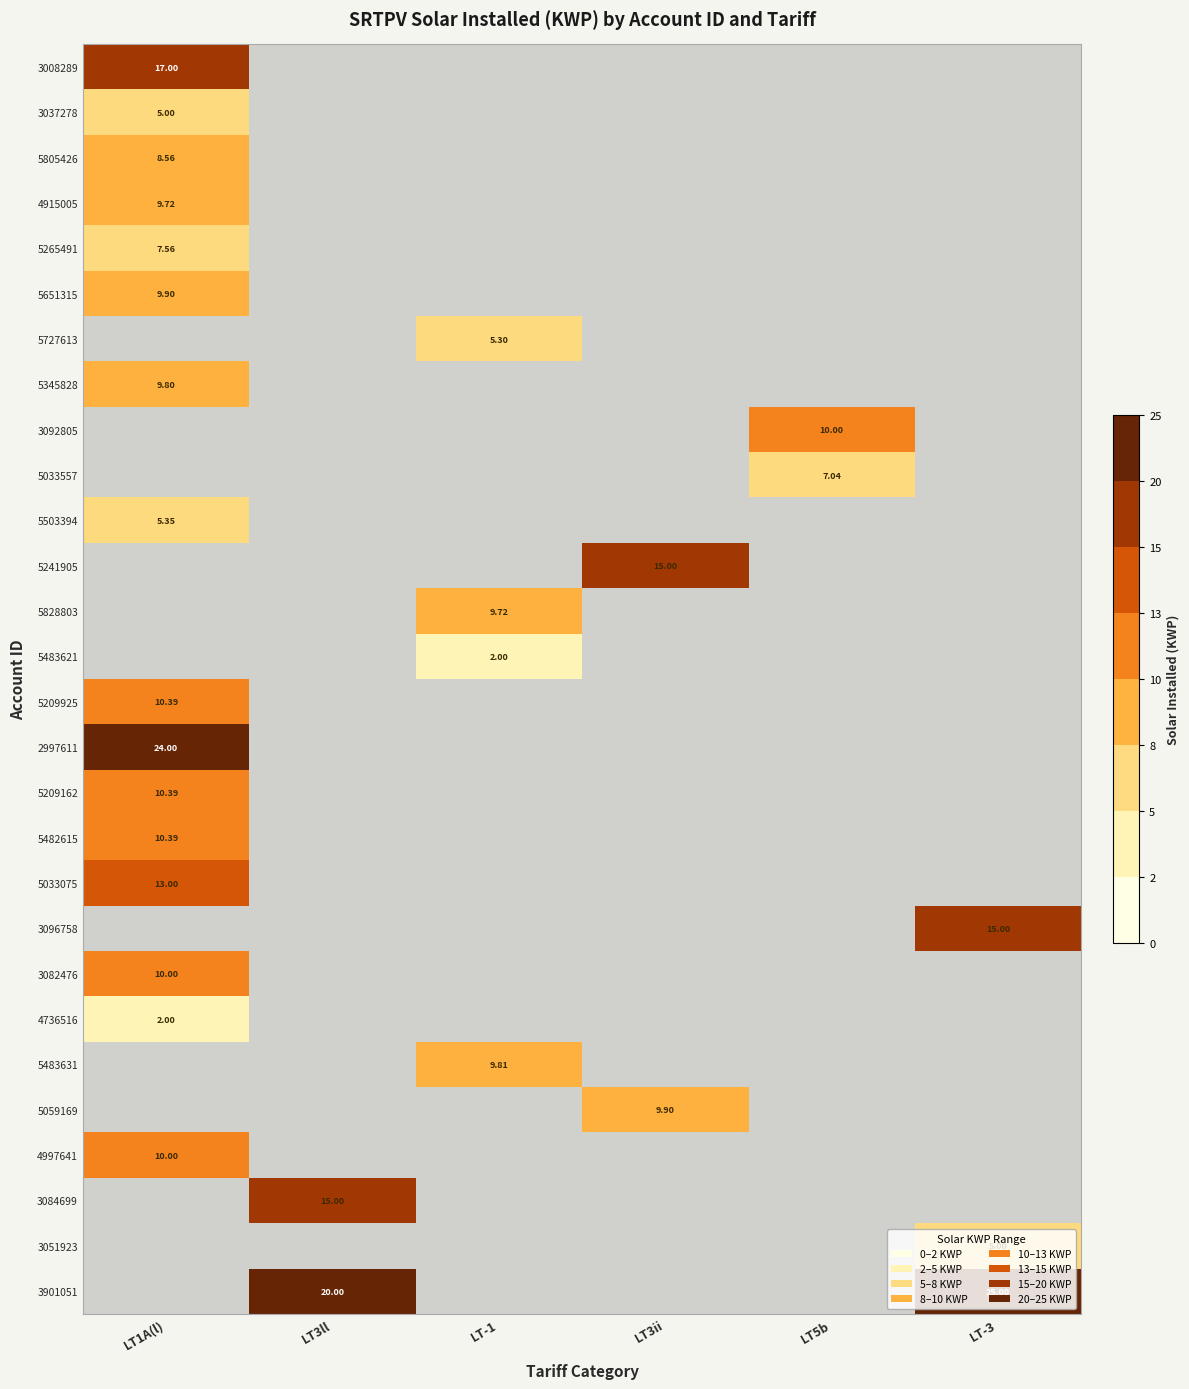

The value of 5345828 at LT3ll is 3.9. True or false?

False